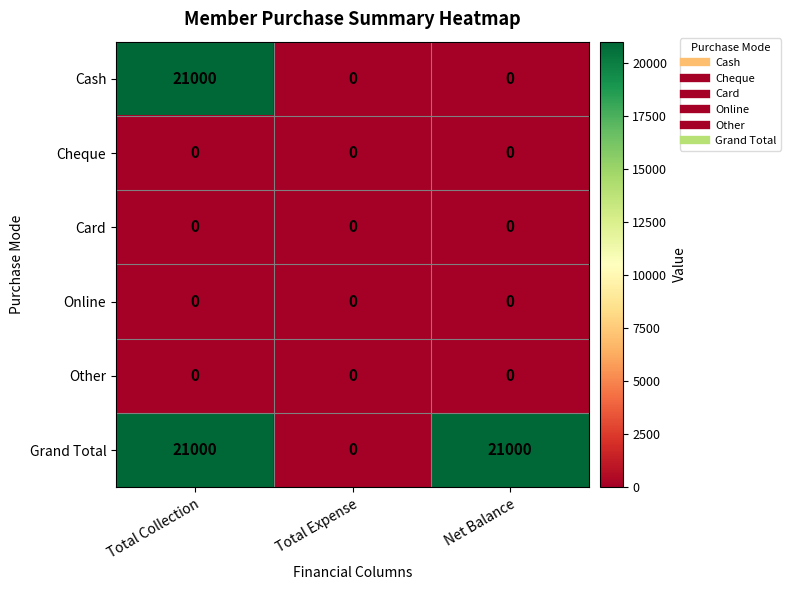

Reading left to right, transcribe all the data shown in this chart.

Cash: Total Collection=21000	Total Expense=0	Net Balance=0
Cheque: Total Collection=0	Total Expense=0	Net Balance=0
Card: Total Collection=0	Total Expense=0	Net Balance=0
Online: Total Collection=0	Total Expense=0	Net Balance=0
Other: Total Collection=0	Total Expense=0	Net Balance=0
Grand Total: Total Collection=21000	Total Expense=0	Net Balance=21000